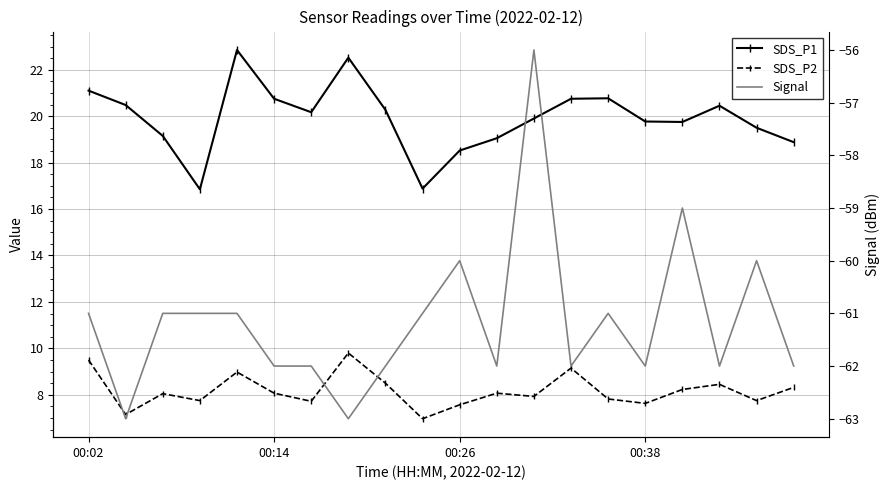

How many data points in Signal are above -61?

4